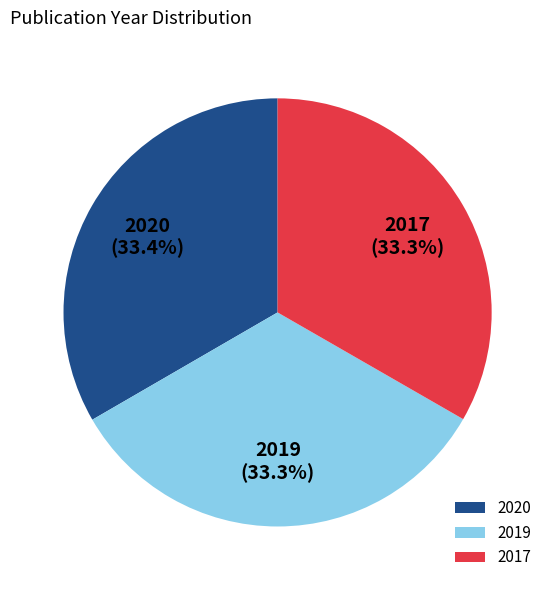

Does any single category account for the majority?

No